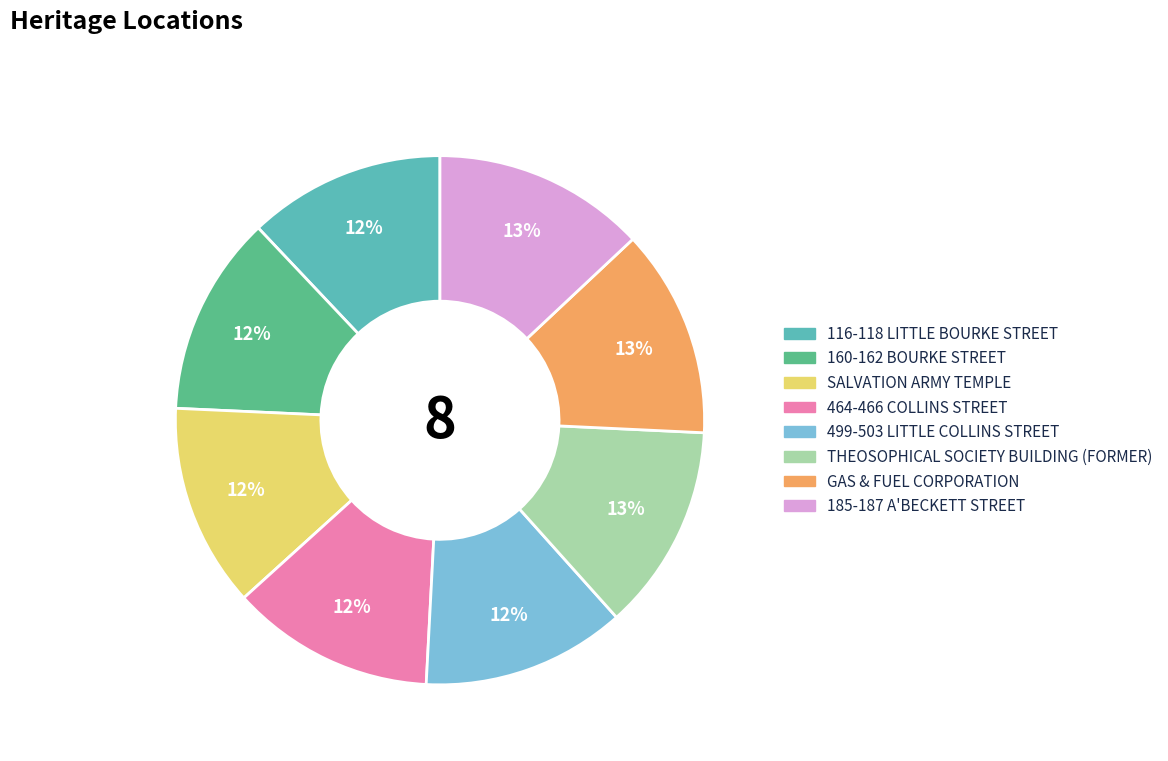

Is it true that THEOSOPHICAL SOCIETY BUILDING (FORMER) is 24% of the pie?

False